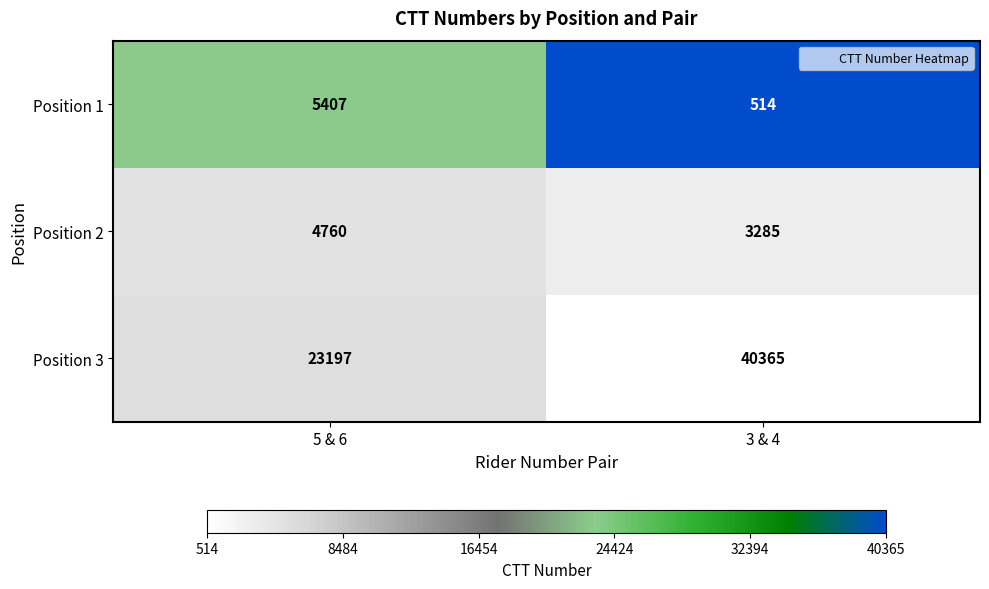

Reading left to right, list all the values displayed in this chart.

Position 1: 5407	514
Position 2: 4760	3285
Position 3: 23197	40365